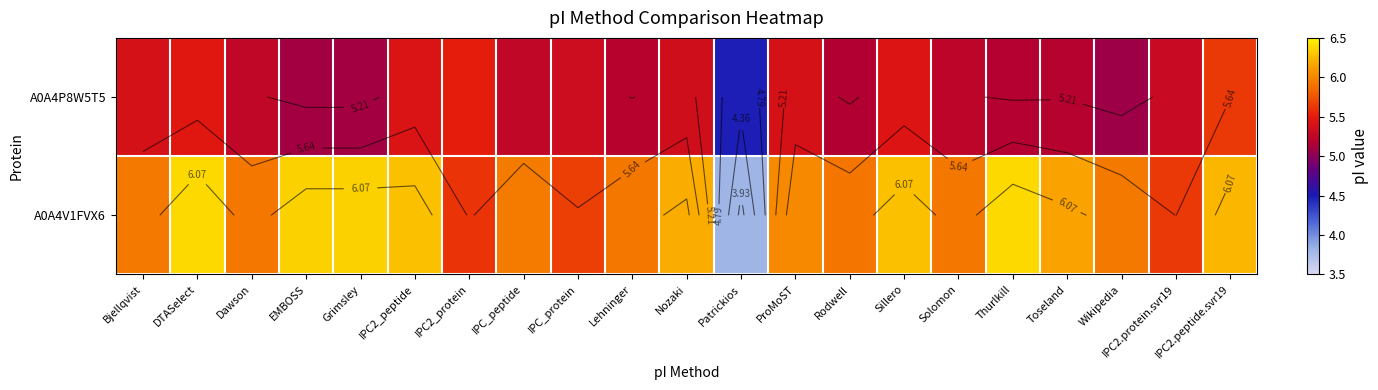

Which series has the widest spread of values?

A0A4V1FVX6